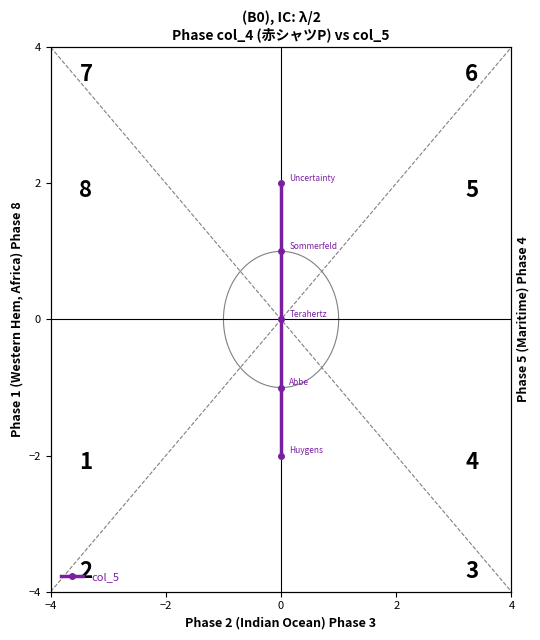

Does the chart have visible grid lines?

No